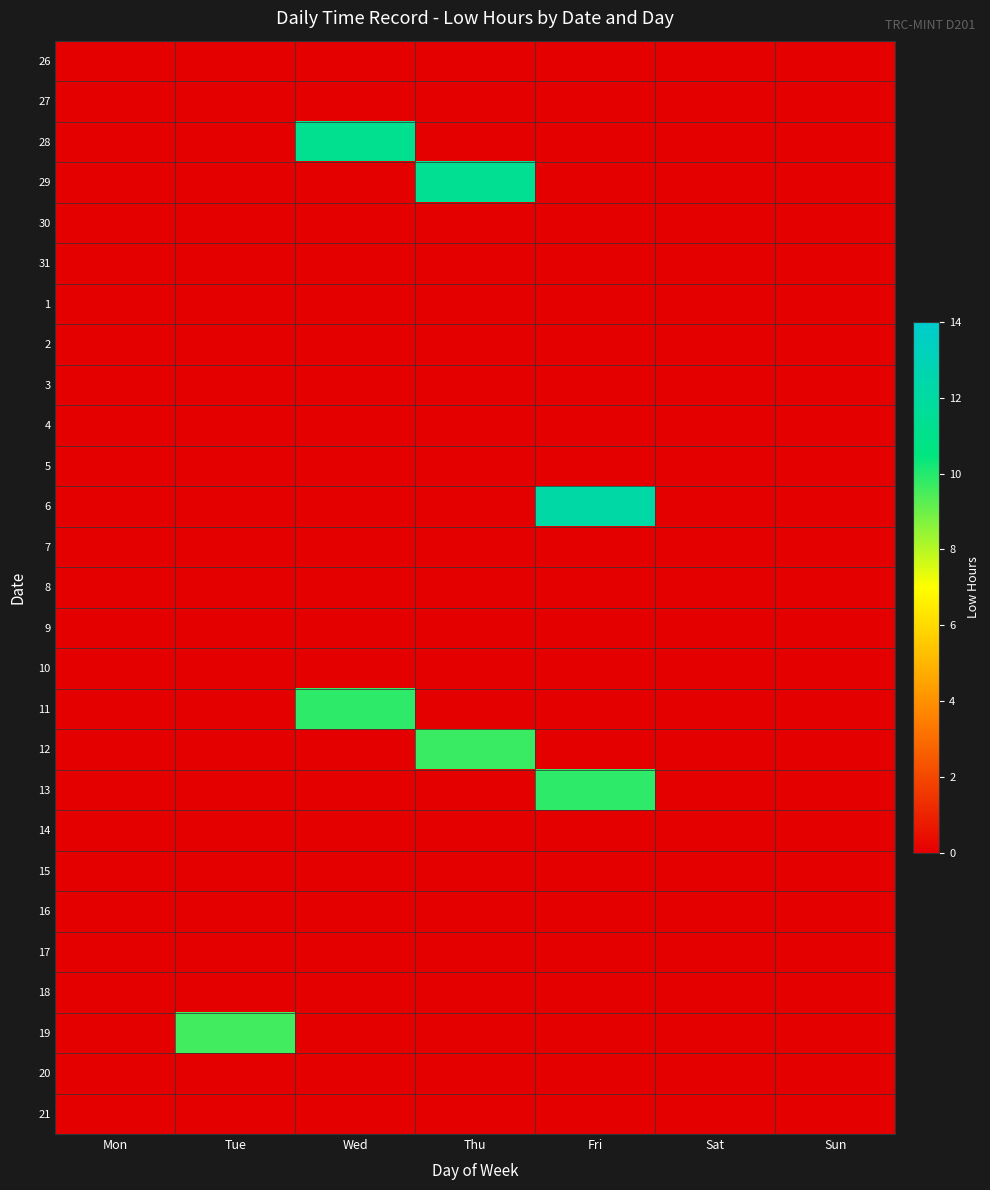

Reading right to left, what are all the values shown in this chart?

26: Sun=0.0	Sat=0.0	Fri=0.0	Thu=0.0	Wed=0.0	Tue=0.0	Mon=0.0
27: Sun=0.0	Sat=0.0	Fri=0.0	Thu=0.0	Wed=0.0	Tue=0.0	Mon=0.0
28: Sun=0.0	Sat=0.0	Fri=0.0	Thu=0.0	Wed=11.2	Tue=0.0	Mon=0.0
29: Sun=0.0	Sat=0.0	Fri=0.0	Thu=11.3	Wed=0.0	Tue=0.0	Mon=0.0
30: Sun=0.0	Sat=0.0	Fri=0.0	Thu=0.0	Wed=0.0	Tue=0.0	Mon=0.0
31: Sun=0.0	Sat=0.0	Fri=0.0	Thu=0.0	Wed=0.0	Tue=0.0	Mon=0.0
1: Sun=0.0	Sat=0.0	Fri=0.0	Thu=0.0	Wed=0.0	Tue=0.0	Mon=0.0
2: Sun=0.0	Sat=0.0	Fri=0.0	Thu=0.0	Wed=0.0	Tue=0.0	Mon=0.0
3: Sun=0.0	Sat=0.0	Fri=0.0	Thu=0.0	Wed=0.0	Tue=0.0	Mon=0.0
4: Sun=0.0	Sat=0.0	Fri=0.0	Thu=0.0	Wed=0.0	Tue=0.0	Mon=0.0
5: Sun=0.0	Sat=0.0	Fri=0.0	Thu=0.0	Wed=0.0	Tue=0.0	Mon=0.0
6: Sun=0.0	Sat=0.0	Fri=12.2	Thu=0.0	Wed=0.0	Tue=0.0	Mon=0.0
7: Sun=0.0	Sat=0.0	Fri=0.0	Thu=0.0	Wed=0.0	Tue=0.0	Mon=0.0
8: Sun=0.0	Sat=0.0	Fri=0.0	Thu=0.0	Wed=0.0	Tue=0.0	Mon=0.0
9: Sun=0.0	Sat=0.0	Fri=0.0	Thu=0.0	Wed=0.0	Tue=0.0	Mon=0.0
10: Sun=0.0	Sat=0.0	Fri=0.0	Thu=0.0	Wed=0.0	Tue=0.0	Mon=0.0
11: Sun=0.0	Sat=0.0	Fri=0.0	Thu=0.0	Wed=9.8	Tue=0.0	Mon=0.0
12: Sun=0.0	Sat=0.0	Fri=0.0	Thu=9.7	Wed=0.0	Tue=0.0	Mon=0.0
13: Sun=0.0	Sat=0.0	Fri=9.9	Thu=0.0	Wed=0.0	Tue=0.0	Mon=0.0
14: Sun=0.0	Sat=0.0	Fri=0.0	Thu=0.0	Wed=0.0	Tue=0.0	Mon=0.0
15: Sun=0.0	Sat=0.0	Fri=0.0	Thu=0.0	Wed=0.0	Tue=0.0	Mon=0.0
16: Sun=0.0	Sat=0.0	Fri=0.0	Thu=0.0	Wed=0.0	Tue=0.0	Mon=0.0
17: Sun=0.0	Sat=0.0	Fri=0.0	Thu=0.0	Wed=0.0	Tue=0.0	Mon=0.0
18: Sun=0.0	Sat=0.0	Fri=0.0	Thu=0.0	Wed=0.0	Tue=0.0	Mon=0.0
19: Sun=0.0	Sat=0.0	Fri=0.0	Thu=0.0	Wed=0.0	Tue=9.6	Mon=0.0
20: Sun=0.0	Sat=0.0	Fri=0.0	Thu=0.0	Wed=0.0	Tue=0.0	Mon=0.0
21: Sun=0.0	Sat=0.0	Fri=0.0	Thu=0.0	Wed=0.0	Tue=0.0	Mon=0.0